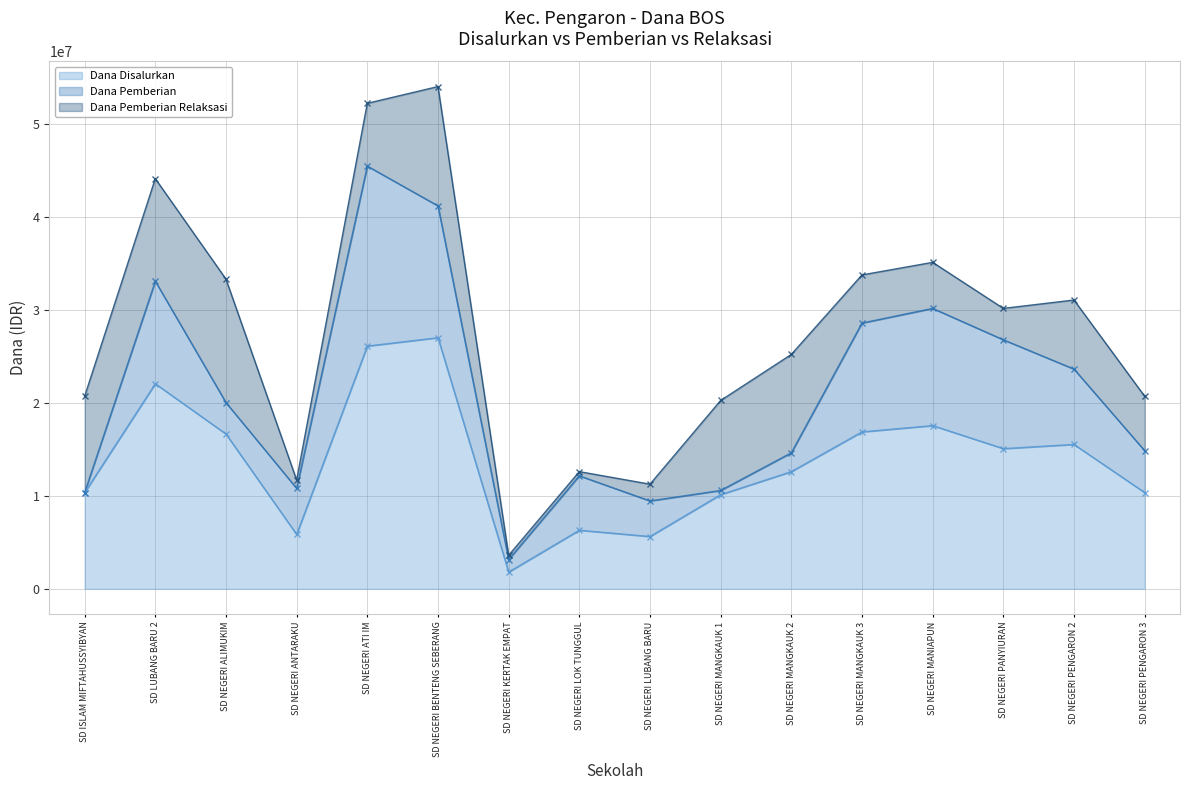

Which category has the lowest value in the Dana Disalurkan series?

SD NEGERI KERTAK EMPAT